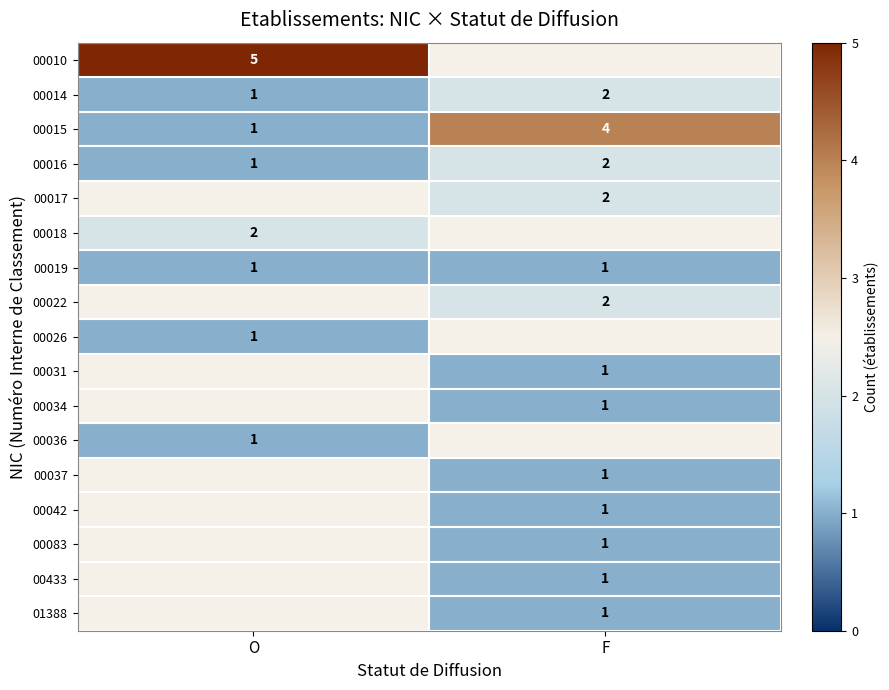

At how many categories does at least one series exceed 1?

2